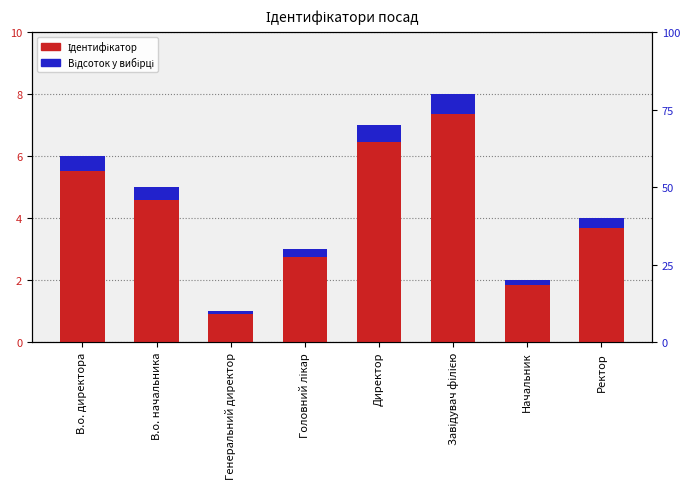

How many bars are there in total?

16